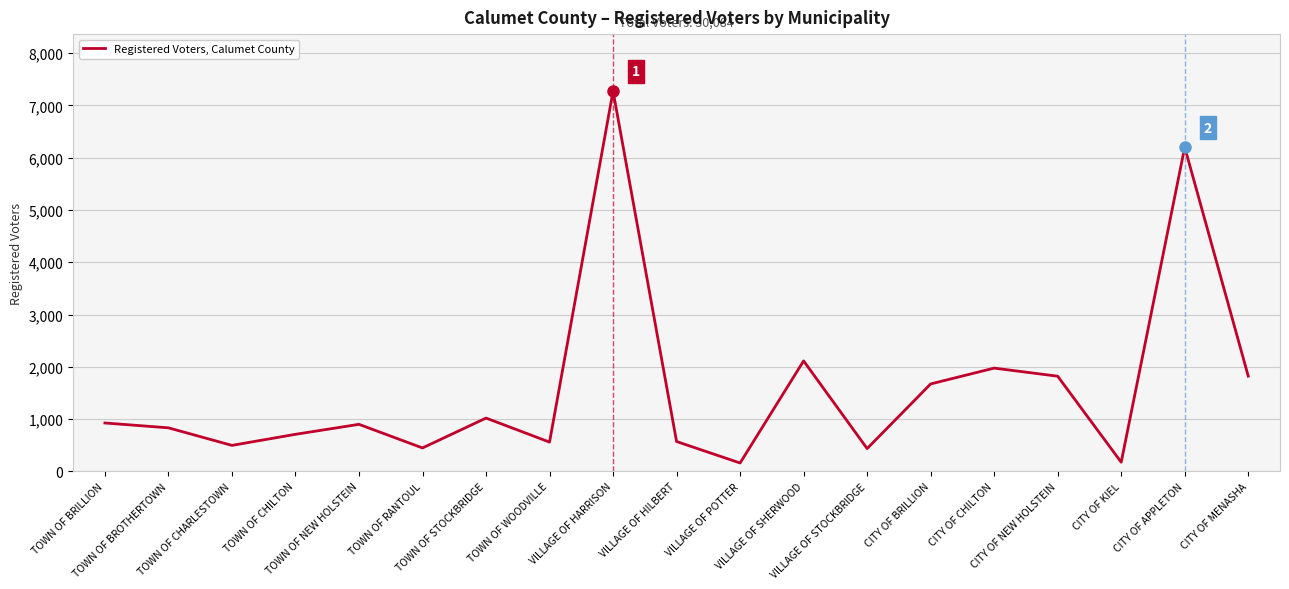

Where is the data nearest to the value 3716?

VILLAGE OF SHERWOOD